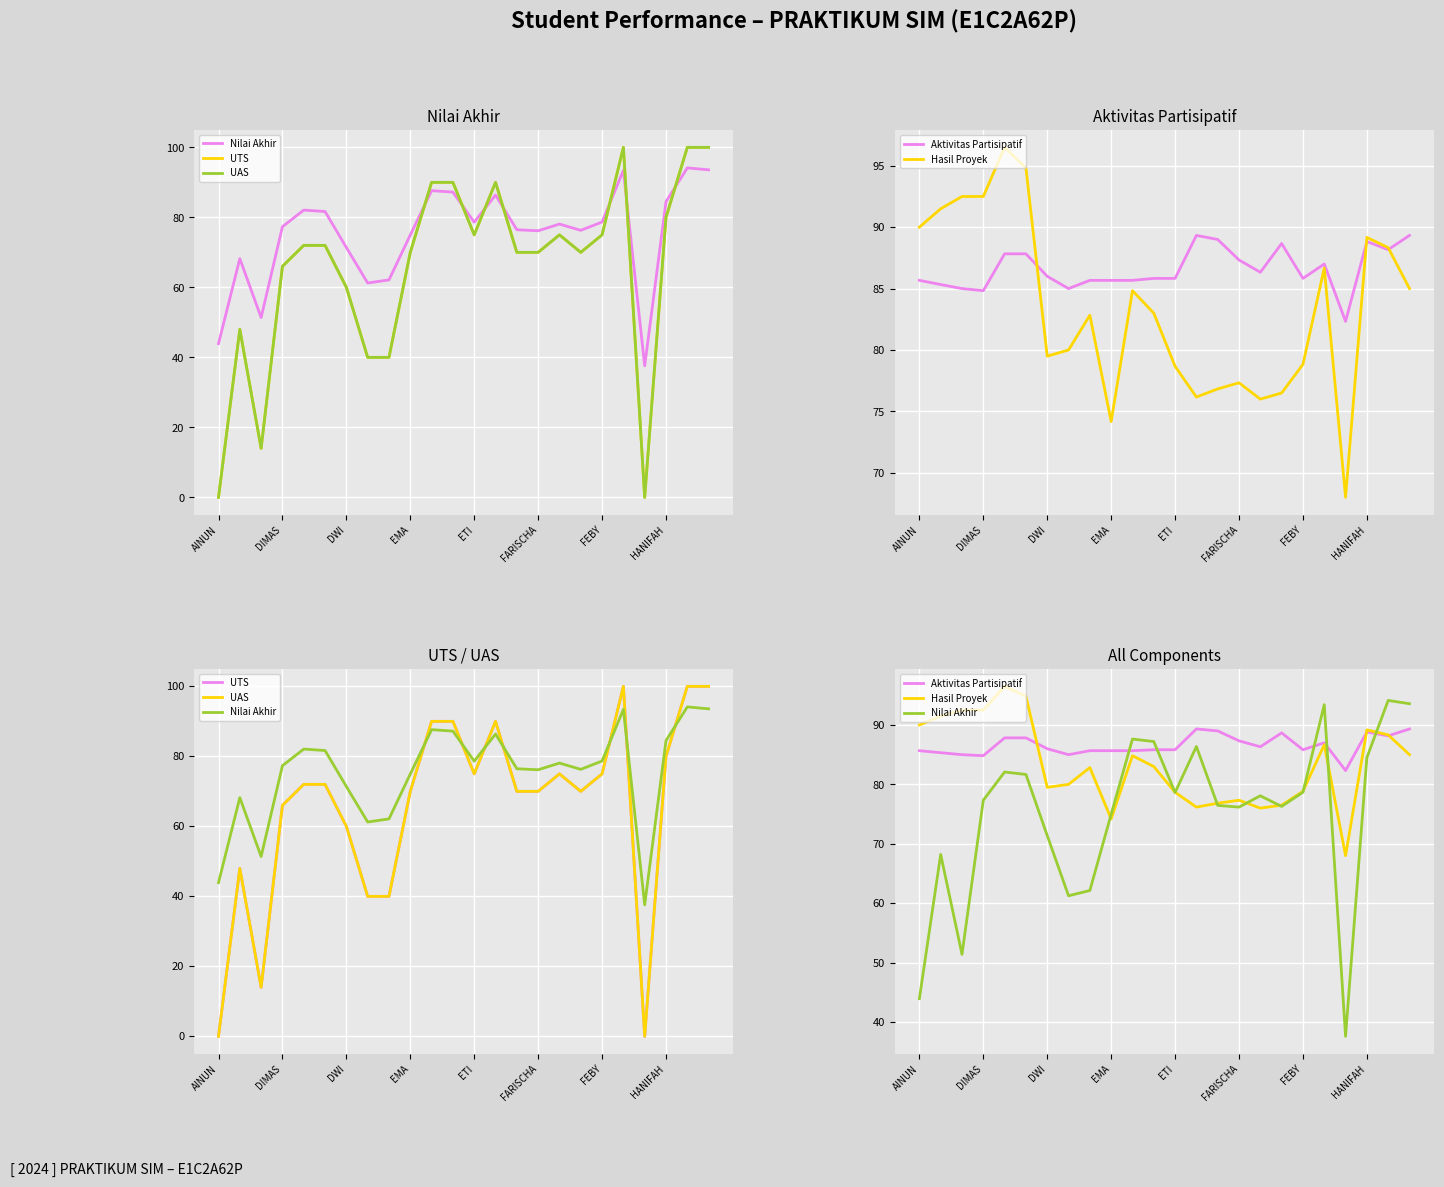

What is the spread (max minus min) of values at 17?

18.7